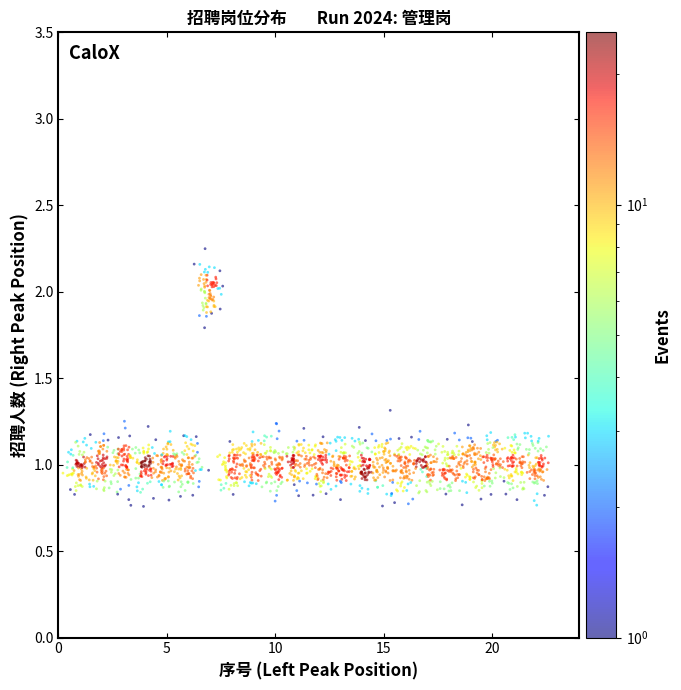

What is the range of X values (max minus min)?

22.4